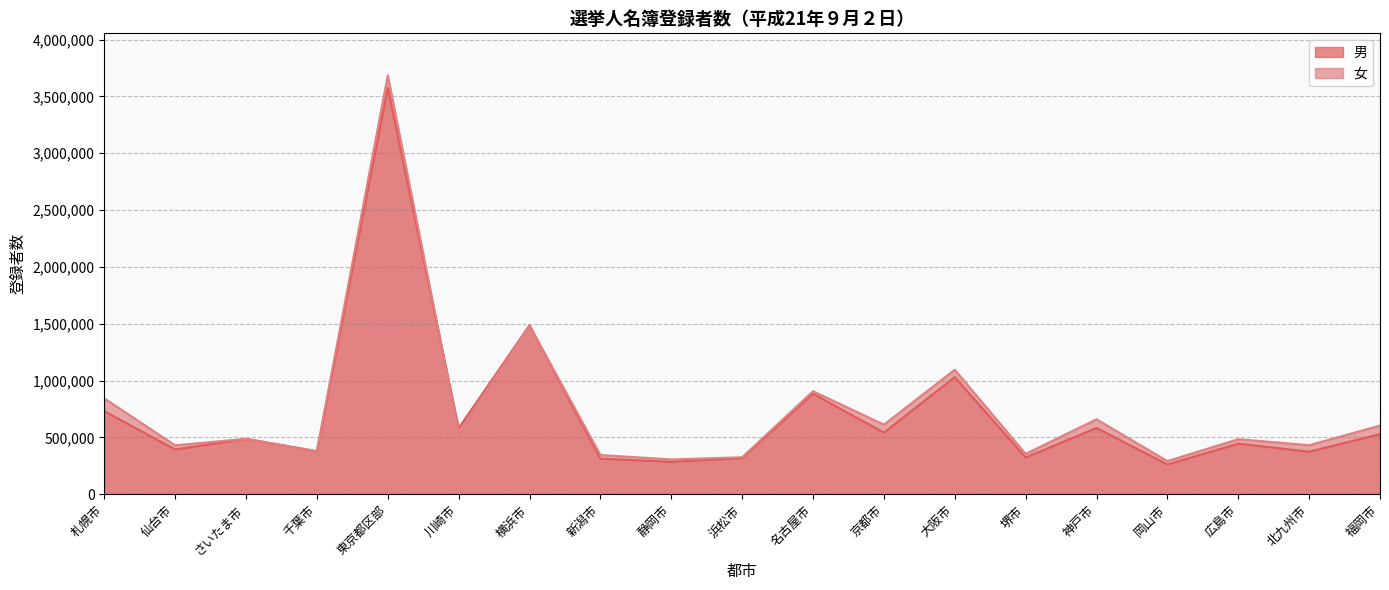

The 男 series shows 324119 at 堺市. True or false?

True